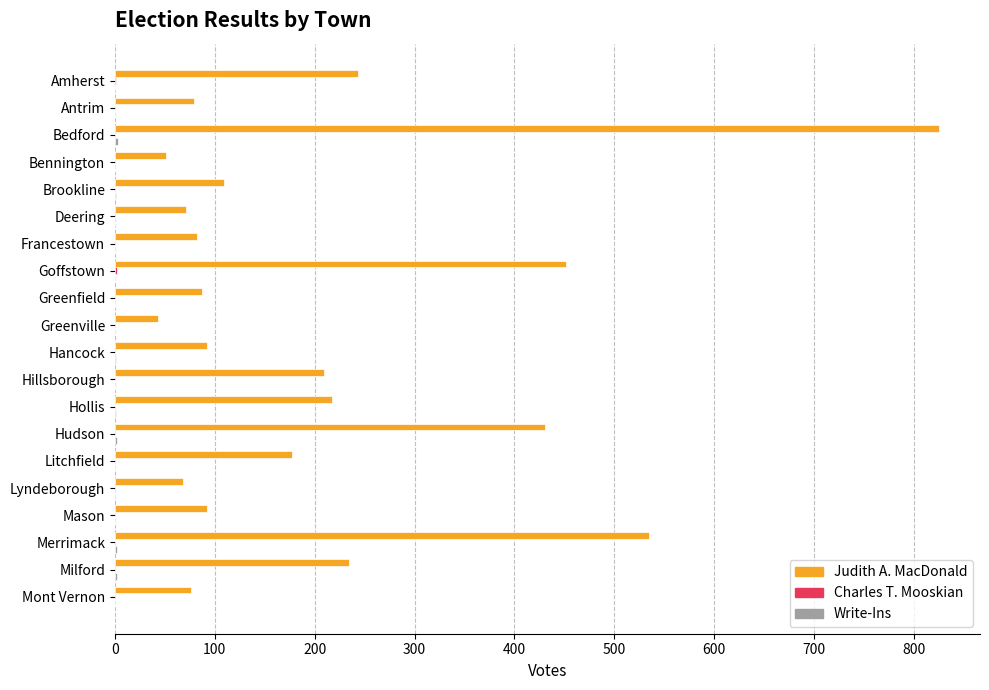

The value of Judith A. MacDonald at Goffstown is 452. True or false?

True